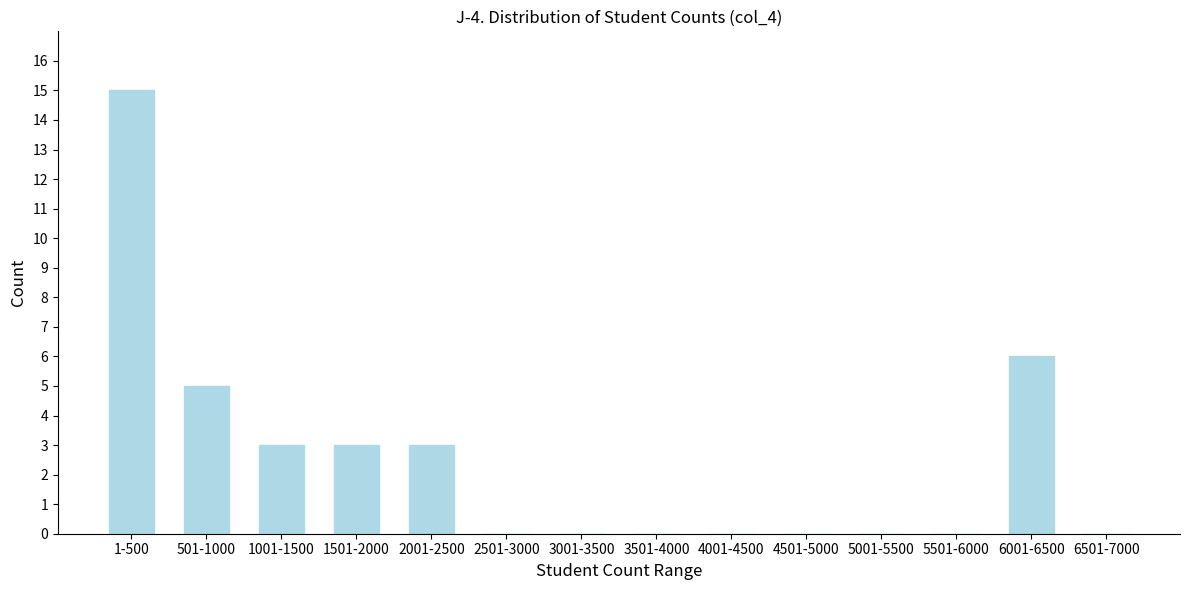

Reading left to right, extract all data points from this chart.

1-500=15	501-1000=5	1001-1500=3	1501-2000=3	2001-2500=3	2501-3000=0	3001-3500=0	3501-4000=0	4001-4500=0	4501-5000=0	5001-5500=0	5501-6000=0	6001-6500=6	6501-7000=0